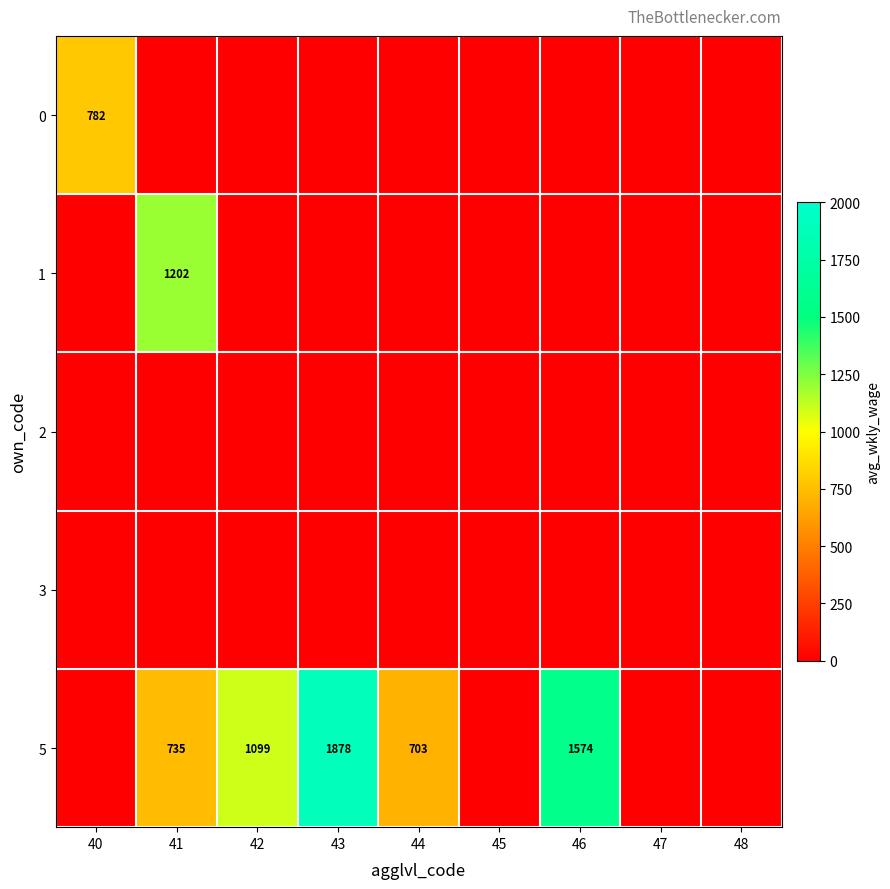

What is the difference between the maximum and minimum values in the 1 series?

1202